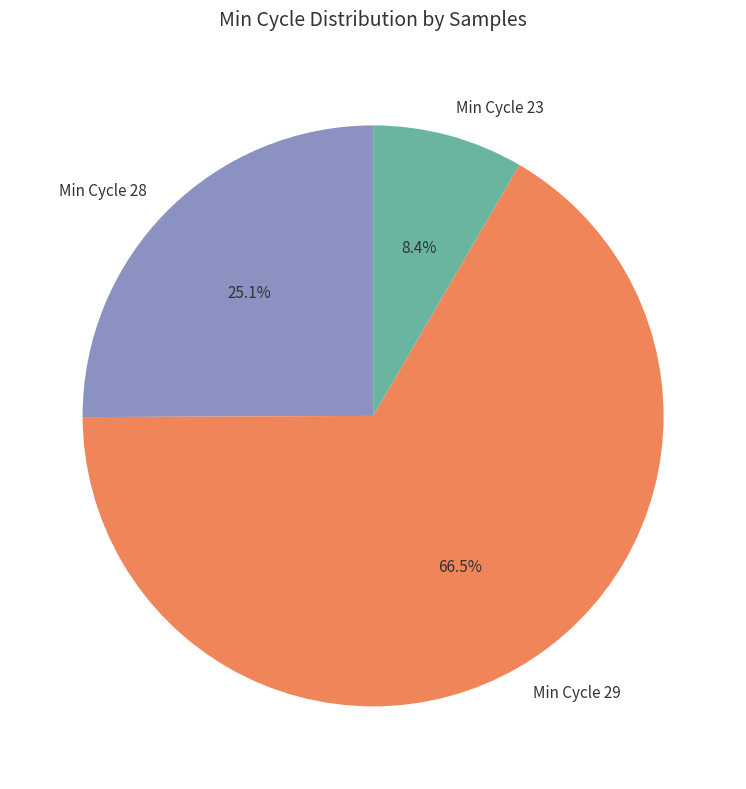

Which has a higher value, Min Cycle 23 or Min Cycle 29?

Min Cycle 29